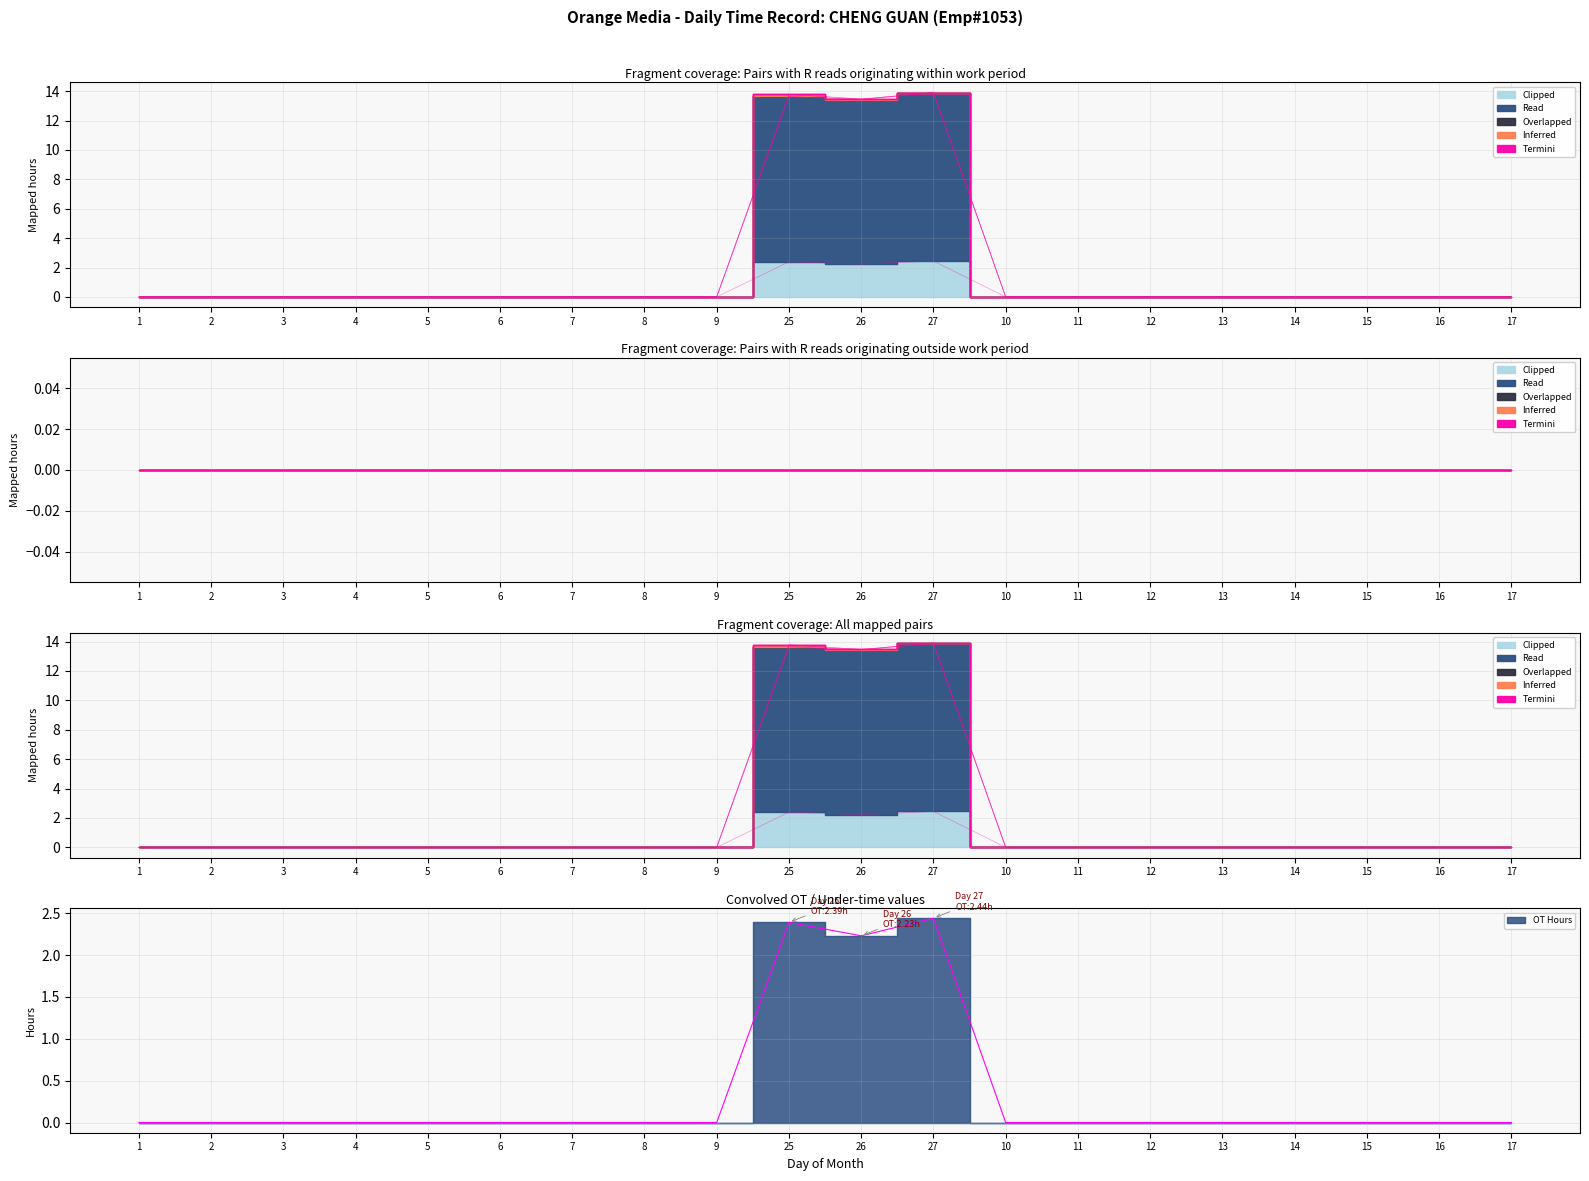

Where is the first local maximum for Read?

25